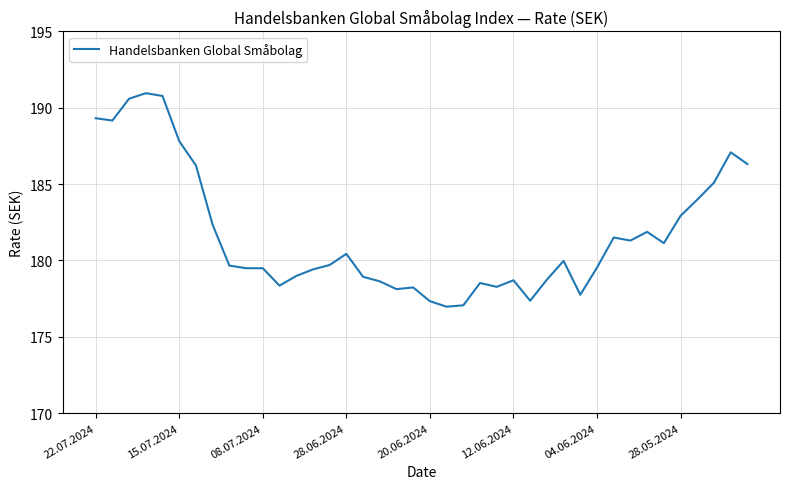

How many categories are shown in the chart?

40